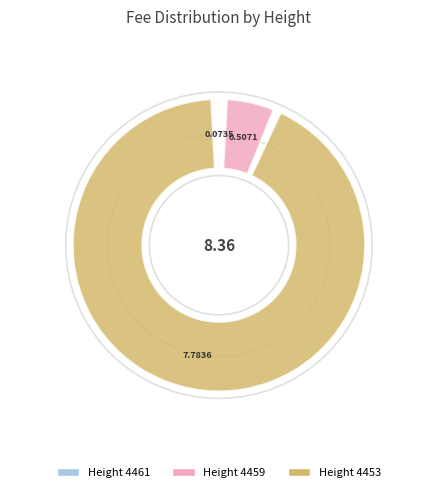

Count the number of slices in the pie.

3